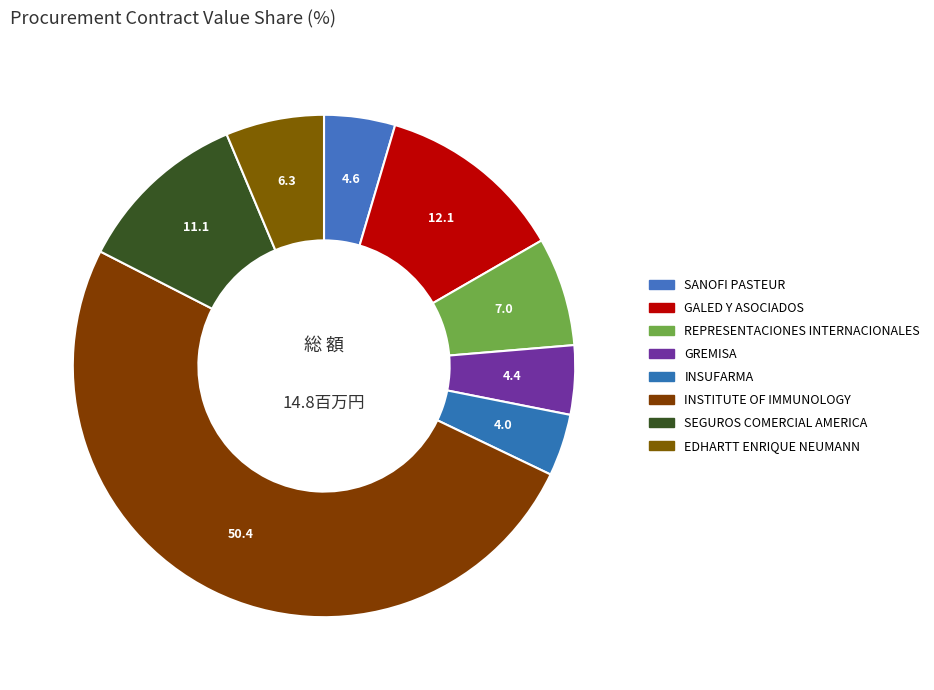

How many slices are in this pie chart?

8